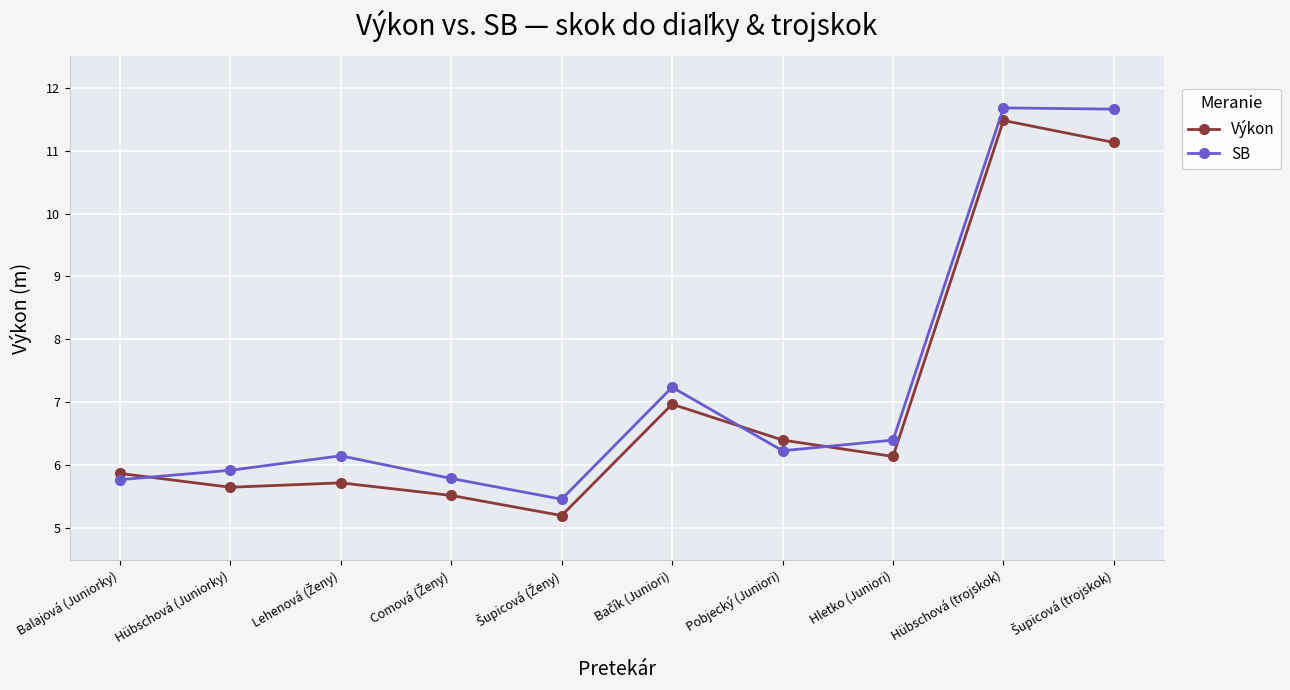

What is the spread (max minus min) of values at Hletko (Juniori)?

0.3